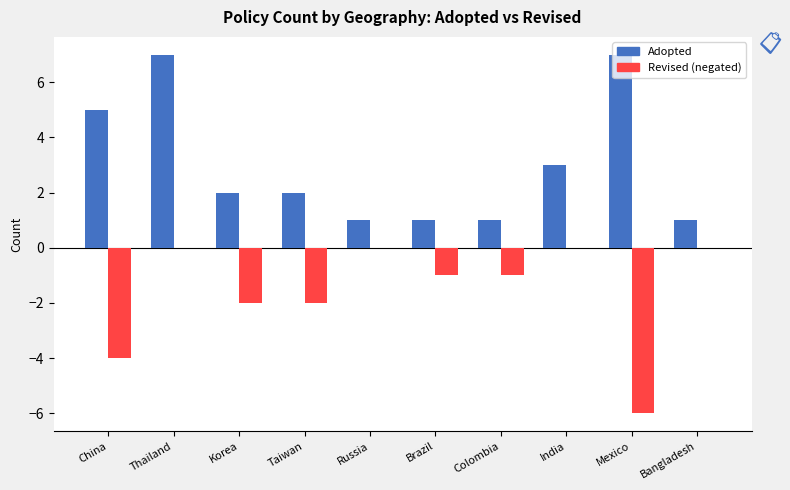

Reading left to right, list all the values displayed in this chart.

Adopted: China=5	Thailand=7	Korea=2	Taiwan=2	Russia=1	Brazil=1	Colombia=1	India=3	Mexico=7	Bangladesh=1
Revised (negated): China=-4	Thailand=0	Korea=-2	Taiwan=-2	Russia=0	Brazil=-1	Colombia=-1	India=0	Mexico=-6	Bangladesh=0